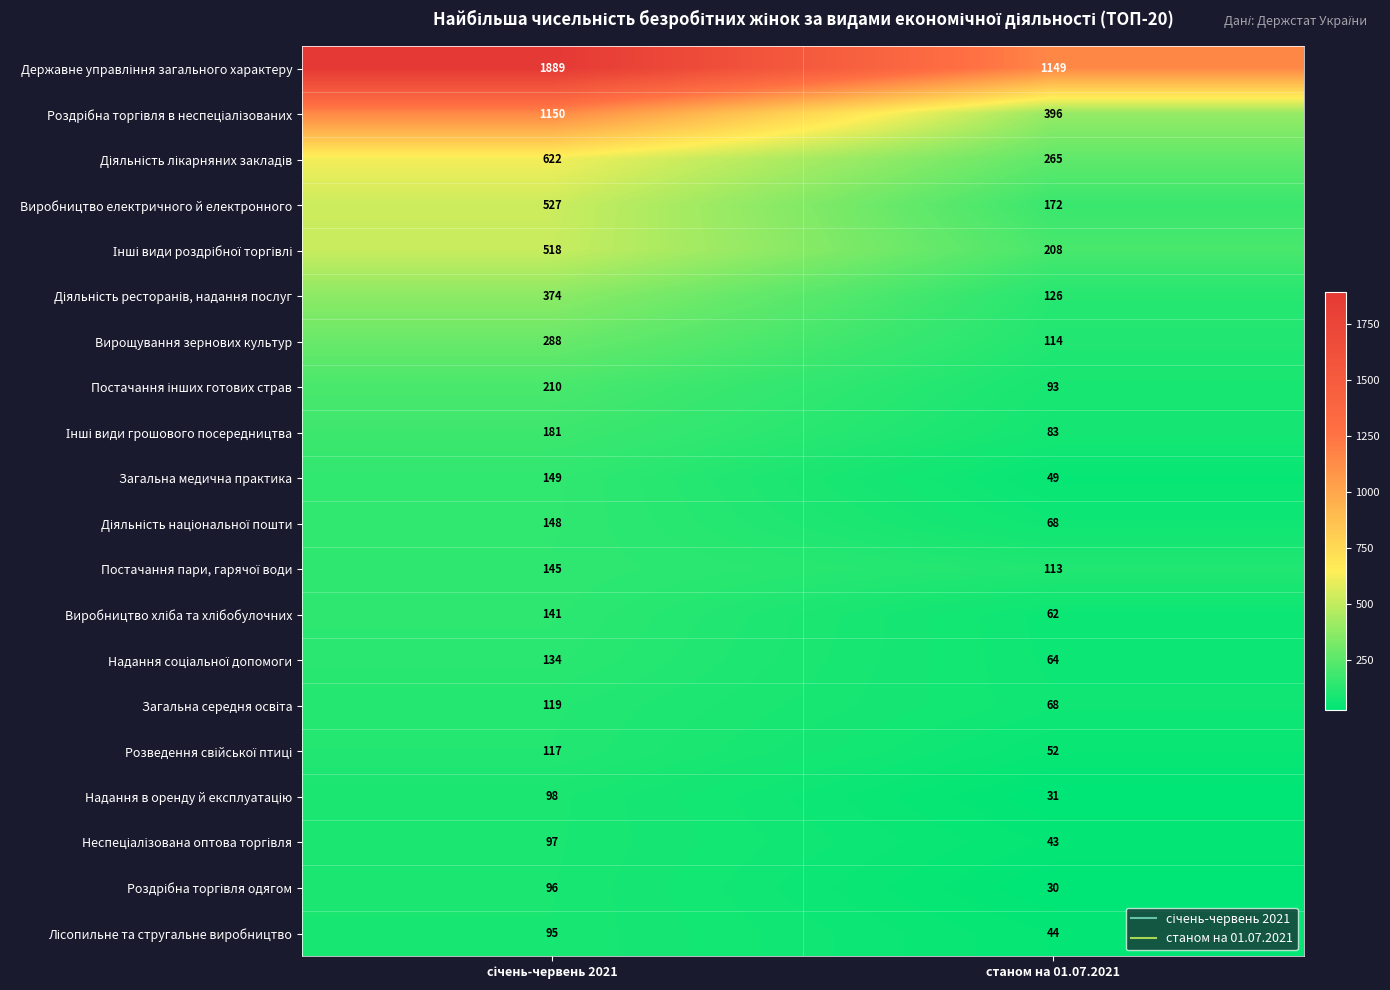

What is the smallest value displayed?

30